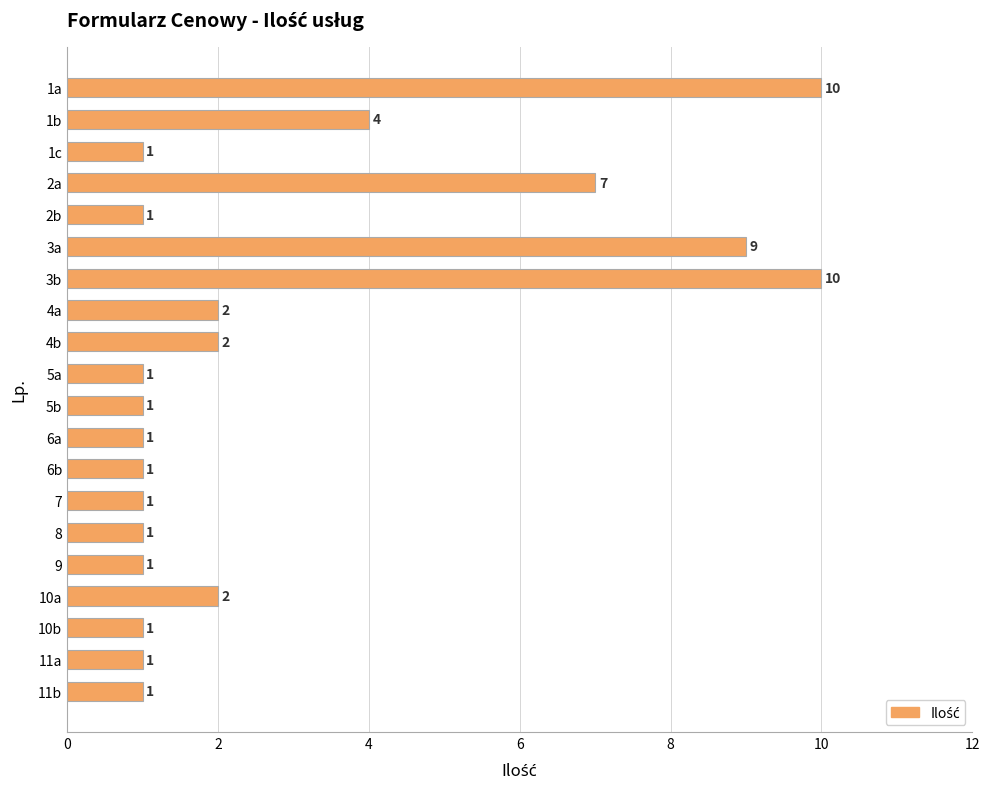

The chart shows a value of 2 at 10a. True or false?

True